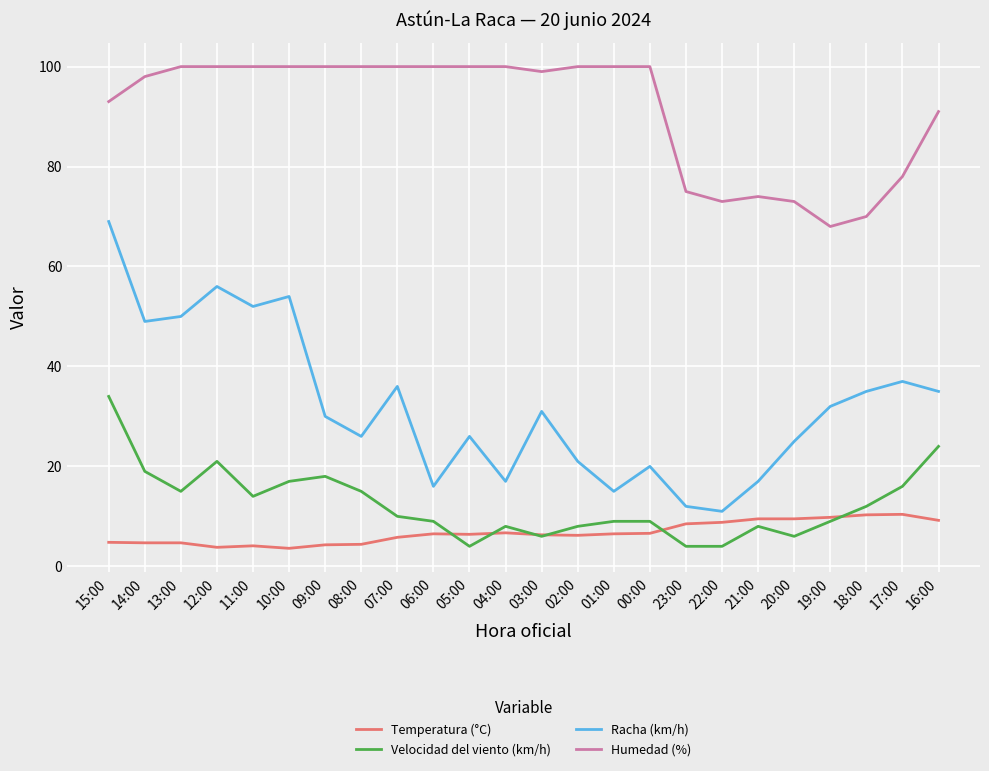

What is the difference between the maximum and minimum values in the Humedad (%) series?

32.0